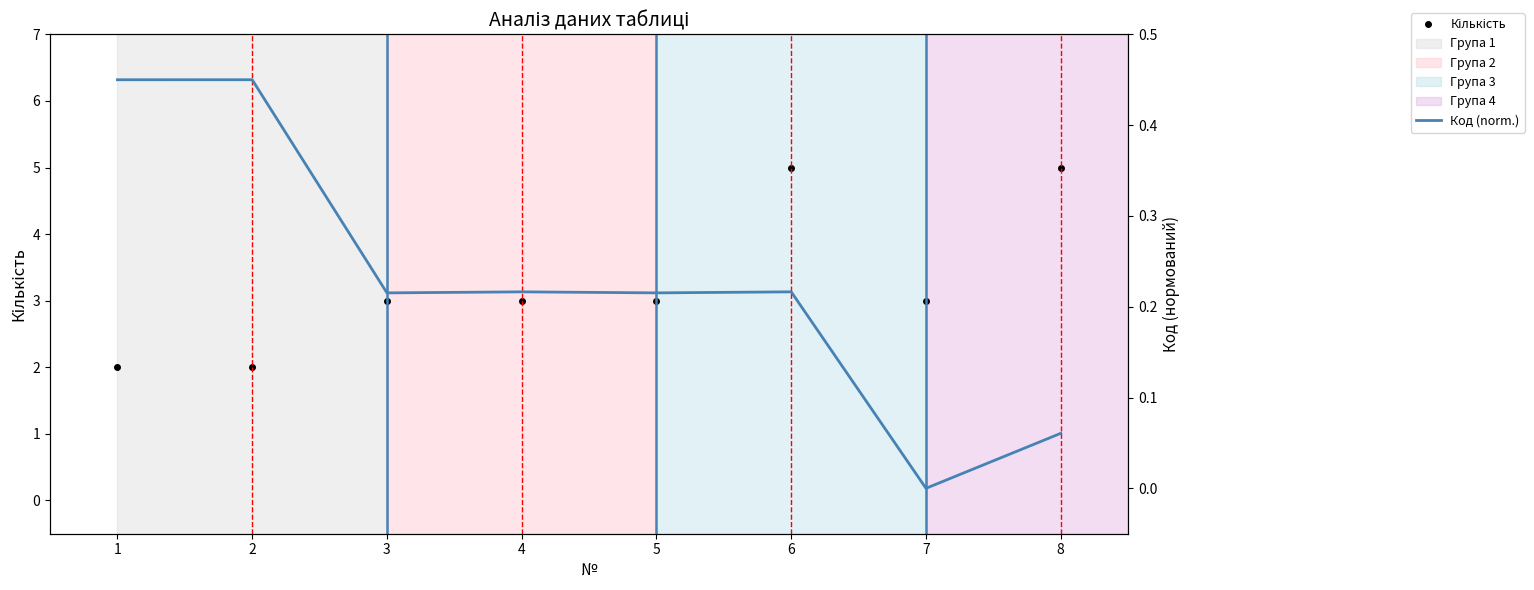

What is the spread (max minus min) of values at 4?

2.8